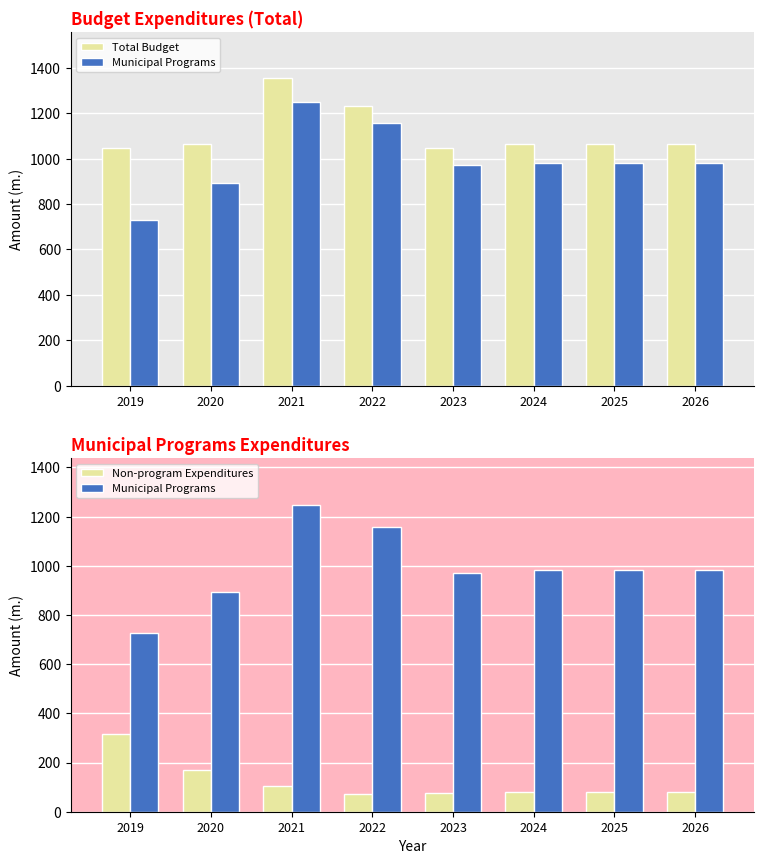

Count the number of data series in this chart.

3